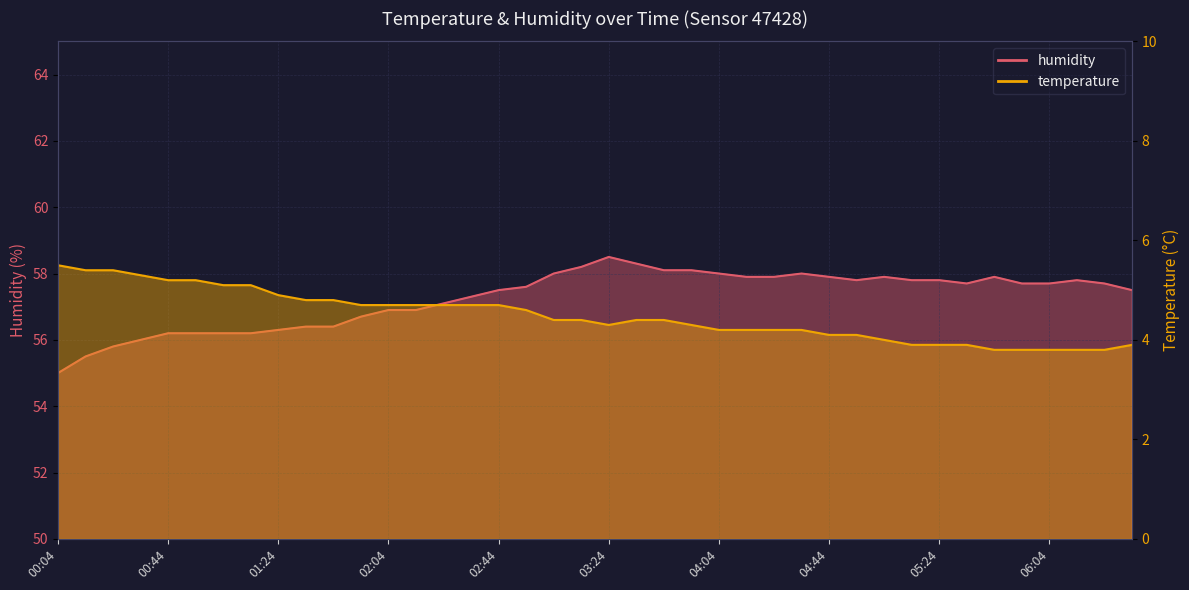

What is the label of the 4th point from the right?

06:04